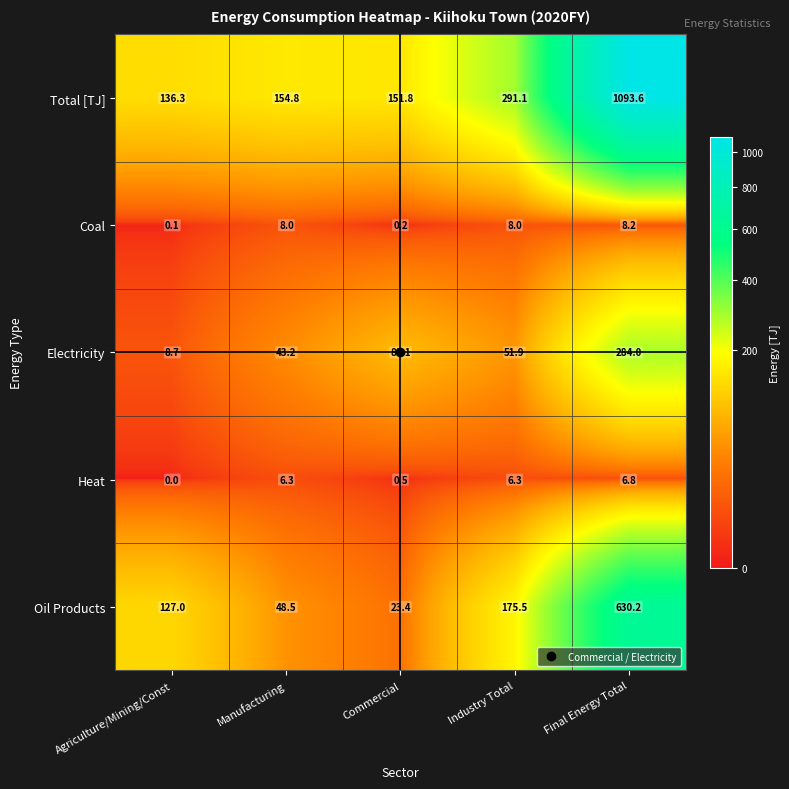

List the series in order of their peak value, highest first.

Total [TJ], Oil Products, Electricity, Coal, Heat